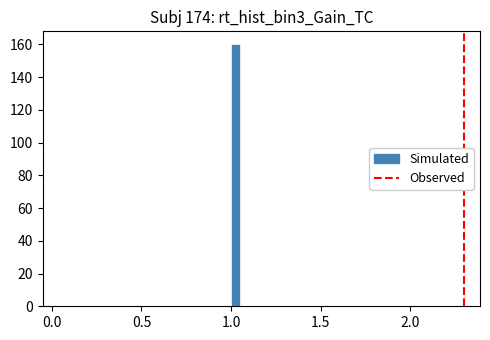

Around what value on the x-axis is the tallest bar? Give the approximate position of its centre, as read against the axis.

1.05